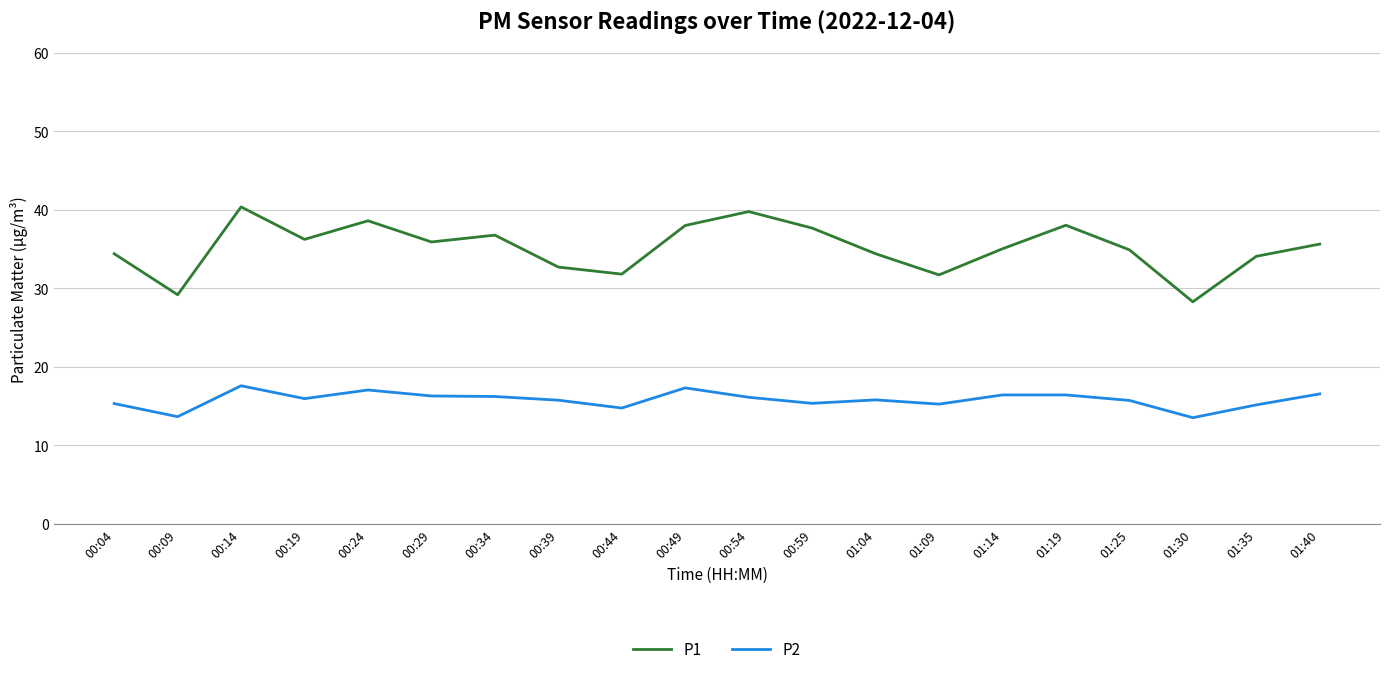

True or false: P2 has a value of 25.6 at 00:29.

False